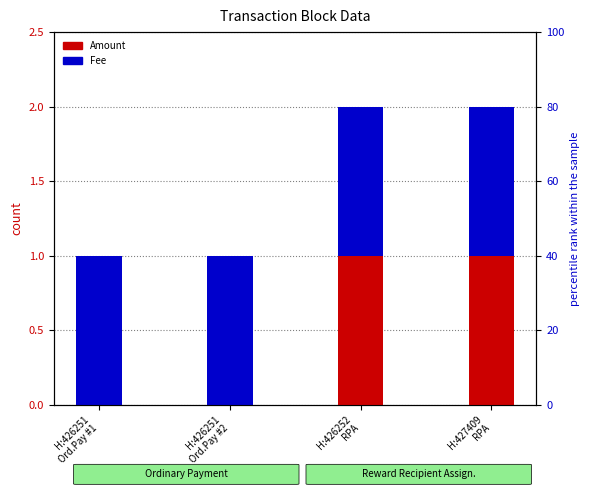

Rank the series at H:426252
RPA from highest to lowest value.

Amount, Fee